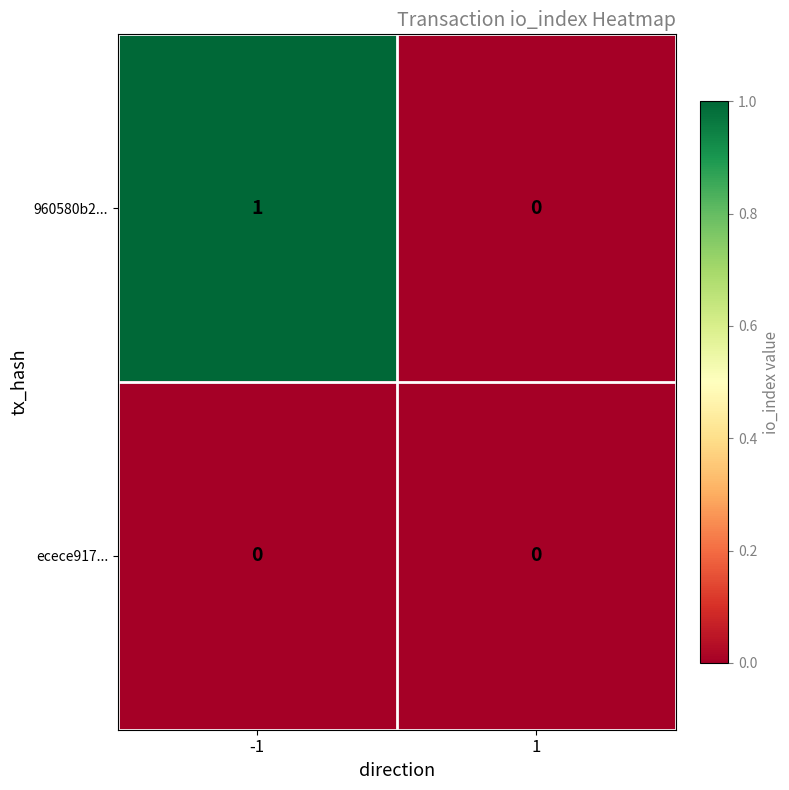

Reading right to left, extract all data points from this chart.

960580b2...: 0	1
ecece917...: 0	0